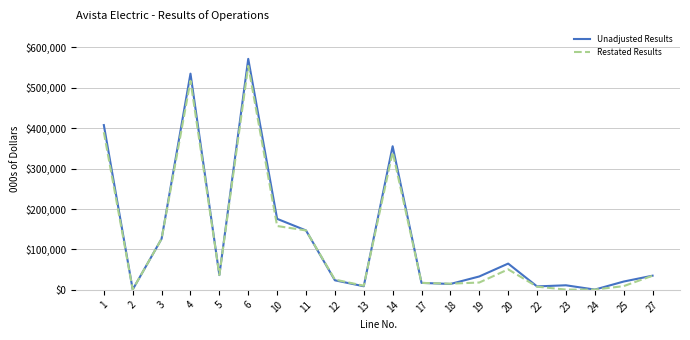

What is the difference between the highest and lowest values at 27?

105.2